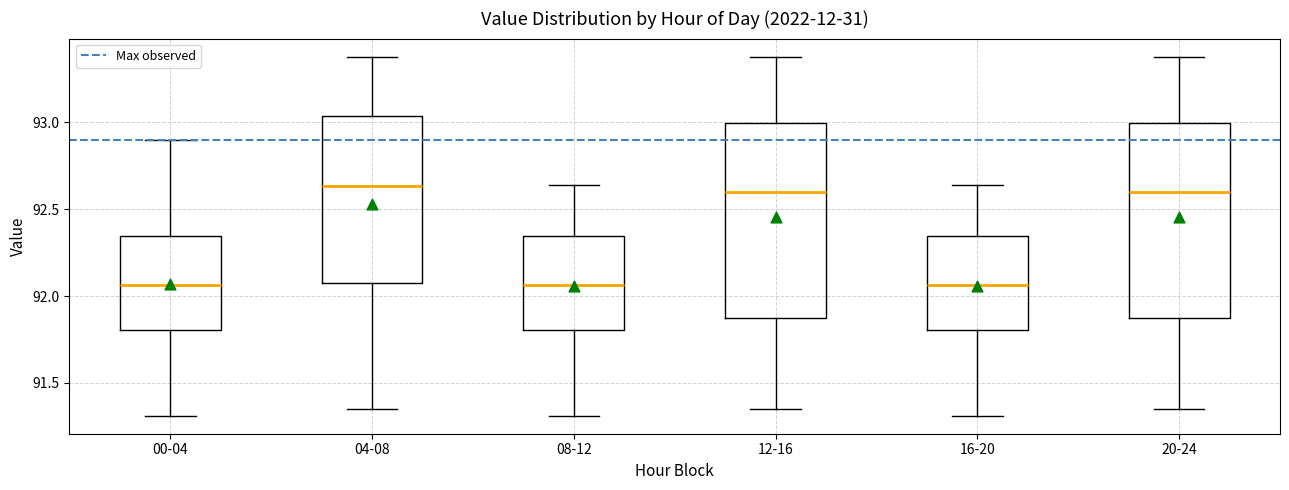

Where is the lower edge of the box for 08-12 on the y-axis? The values are not printed on the chart, so give them approximately, as read against the axis.

91.80